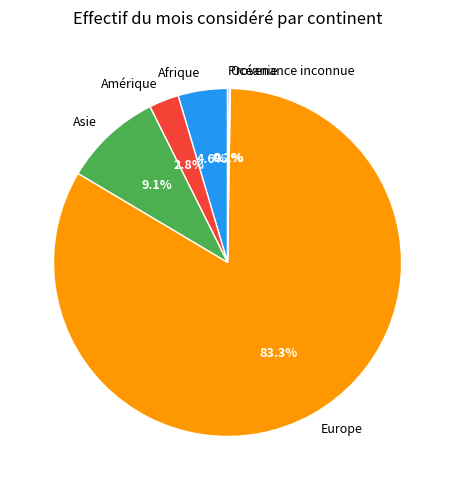

Which category has the biggest portion of the pie?

Europe